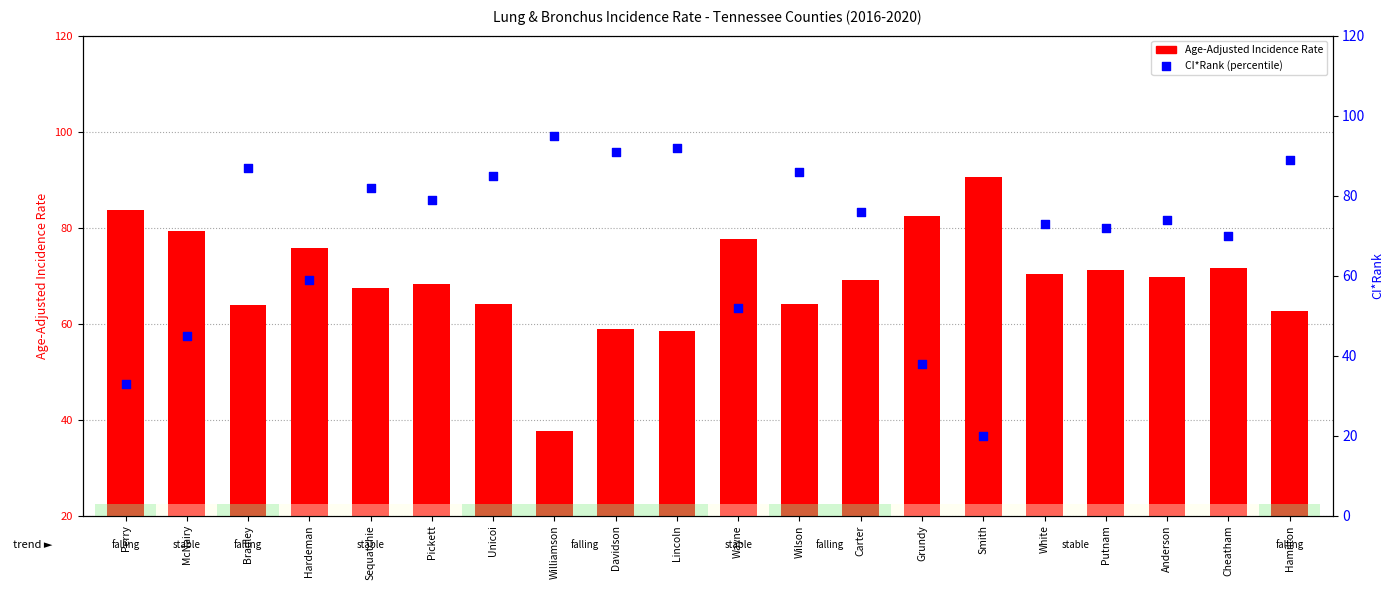

At which category is the sum across all series the highest?

Hamilton